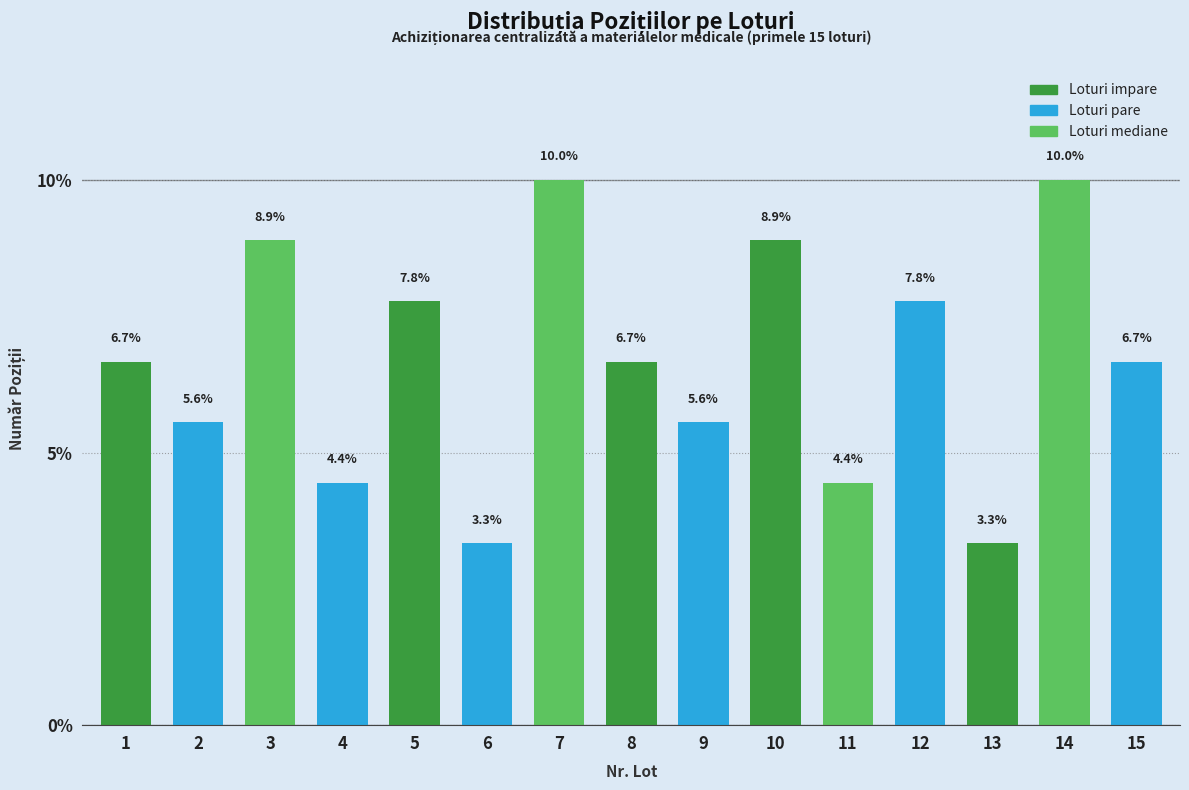

What is the average value?

6.7